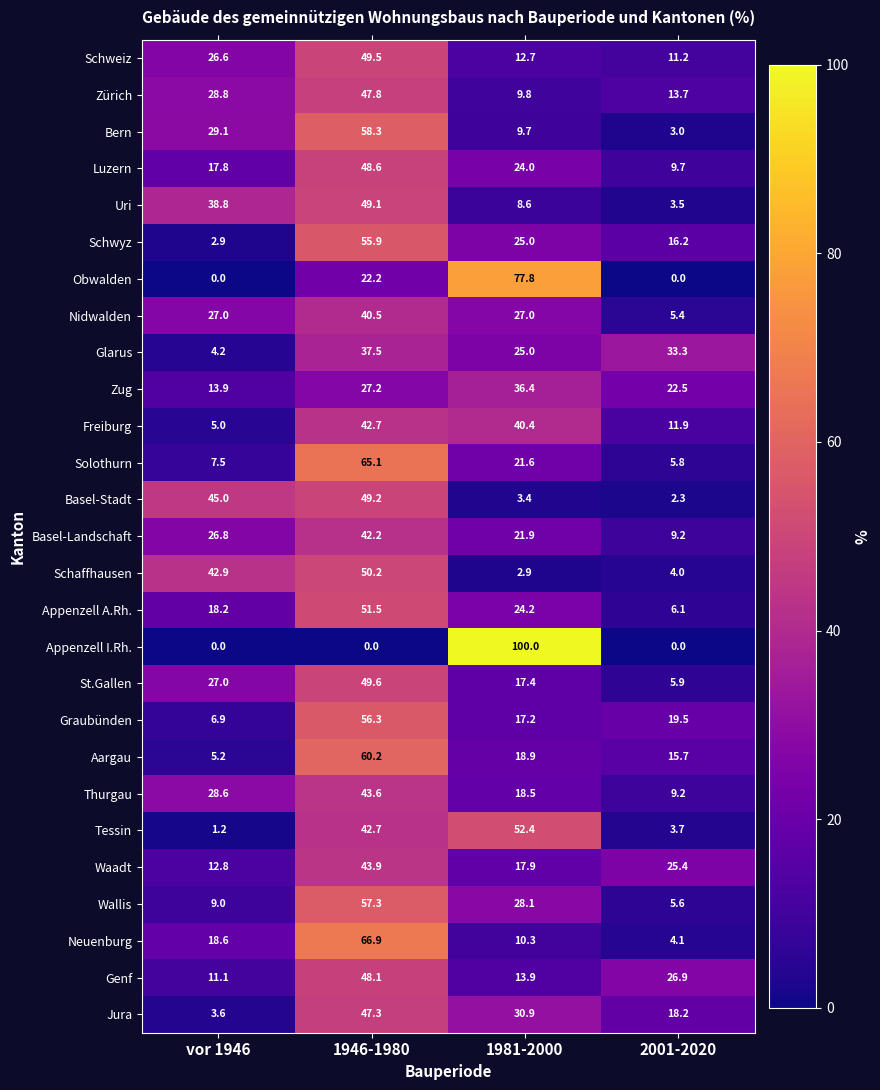

What is the total value across all series at 1946-1980?

1253.4